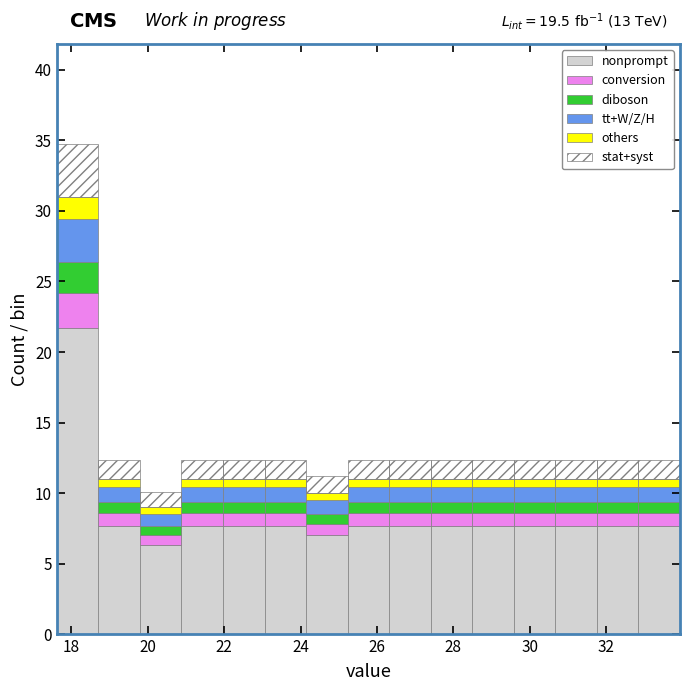

Which range on the x-axis has the tallest stacked bar (by total height)?

17.6 to 18.8